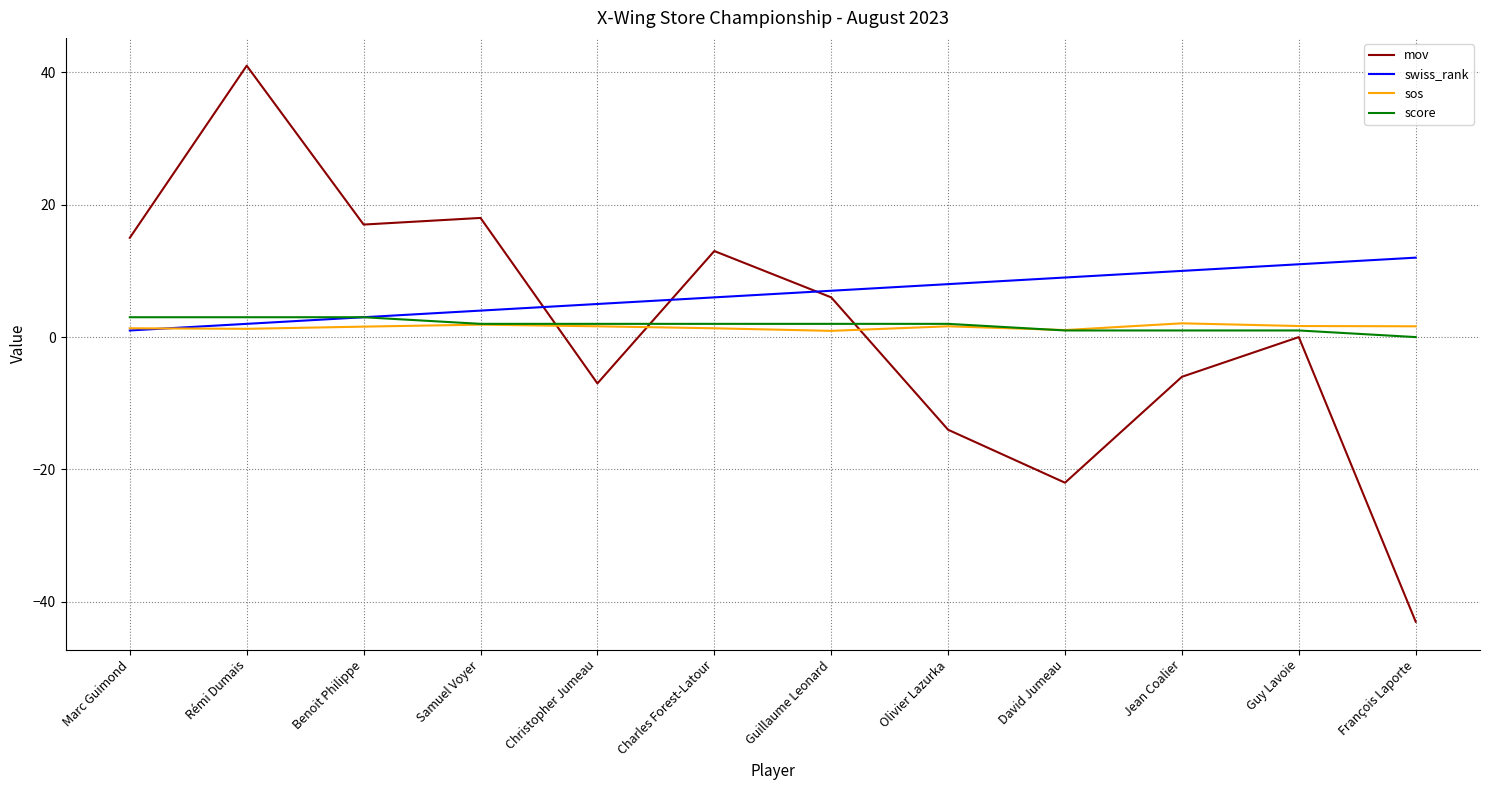

At which category is the sum across all series the highest?

Rémi Dumais